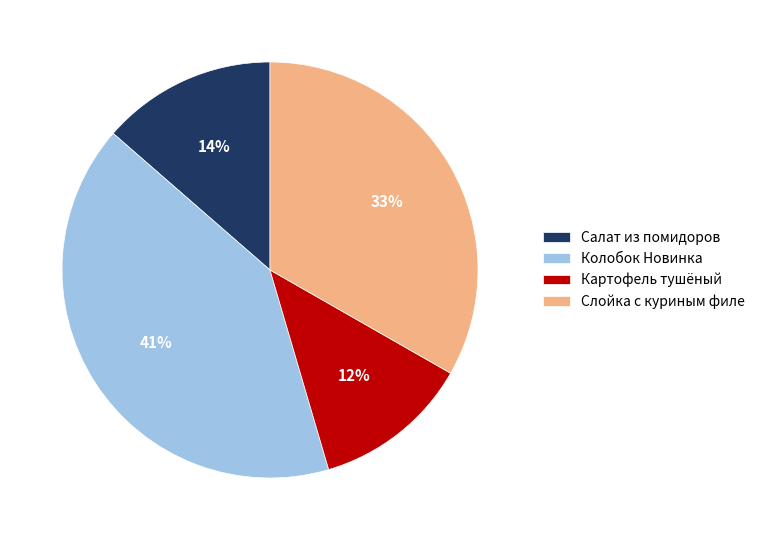

How many segments does this pie chart have?

4